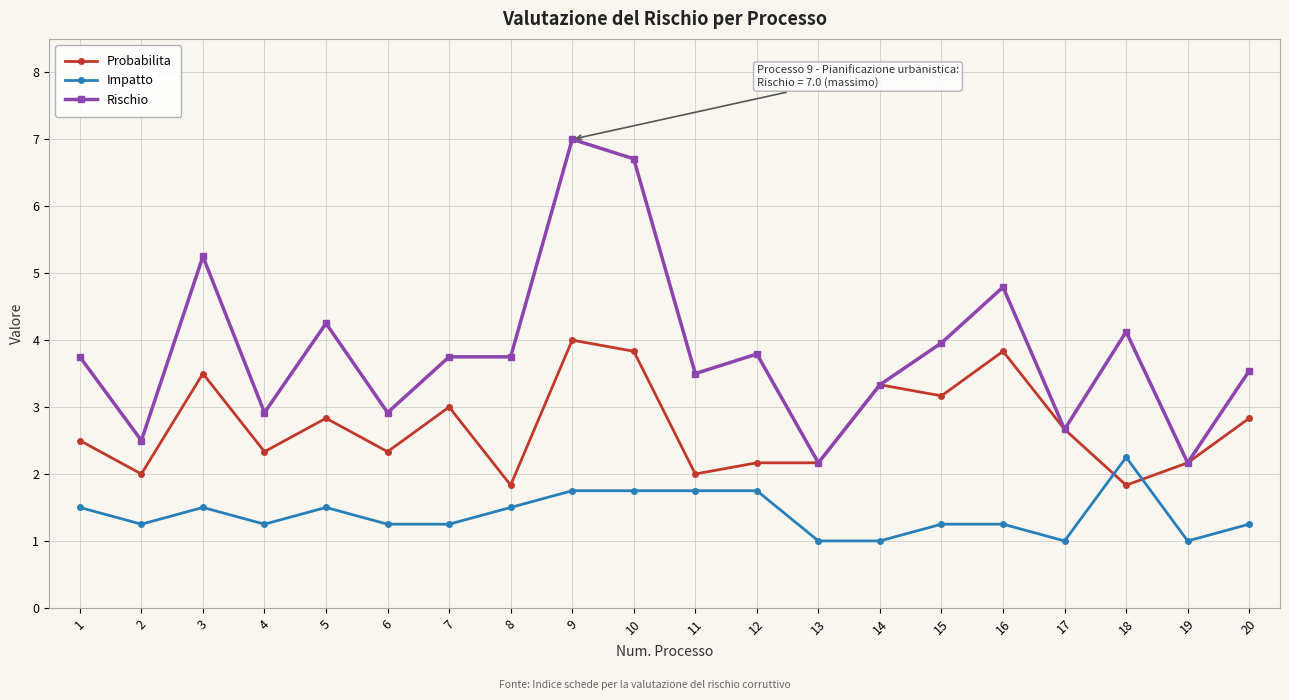

True or false: Impatto and Rischio intersect in this chart.

False